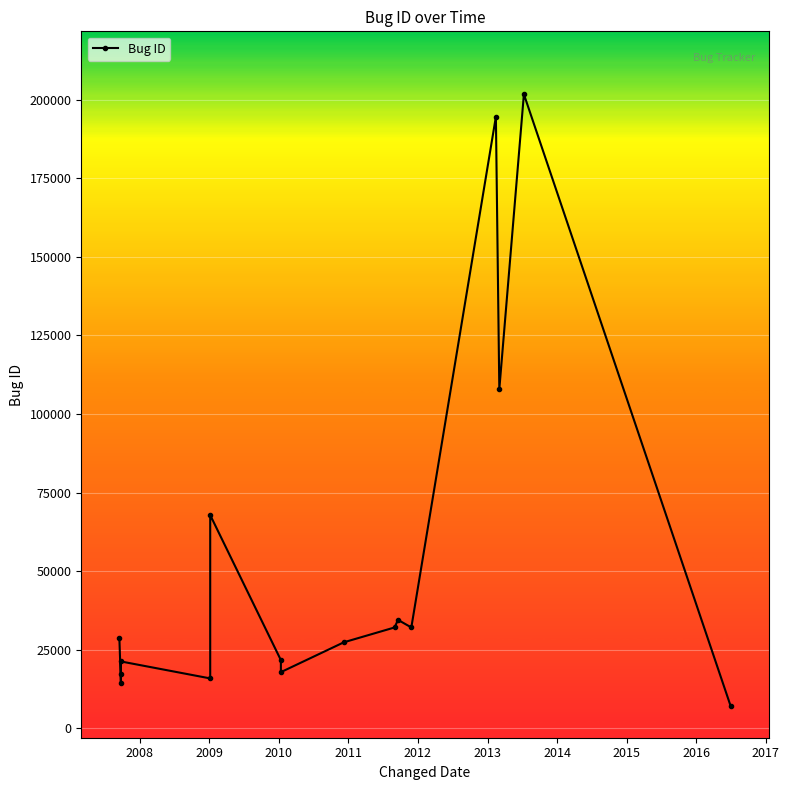

How many data points are less than 28733?

8